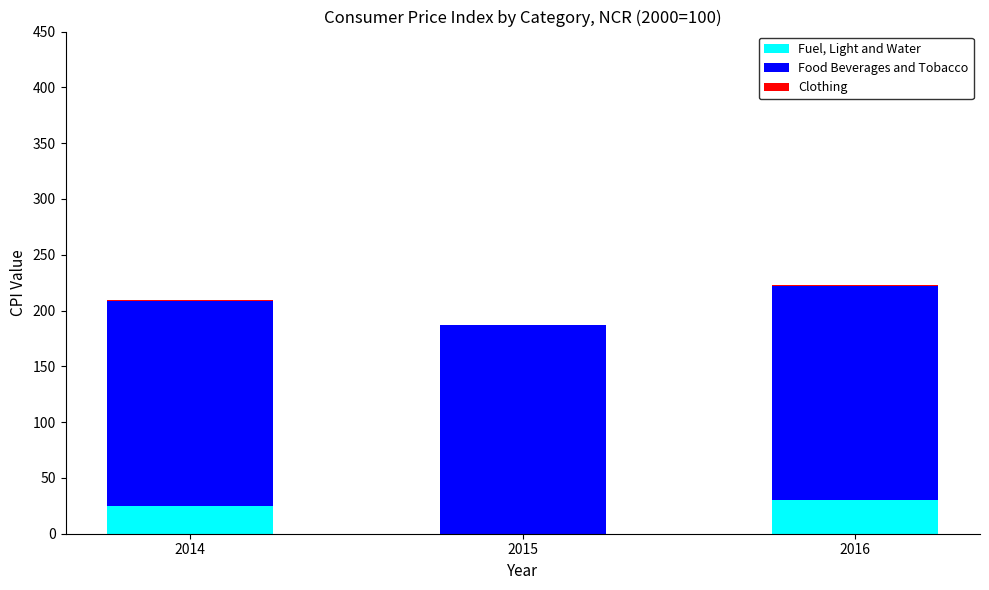

What is the total value across all series at 2016?

222.5